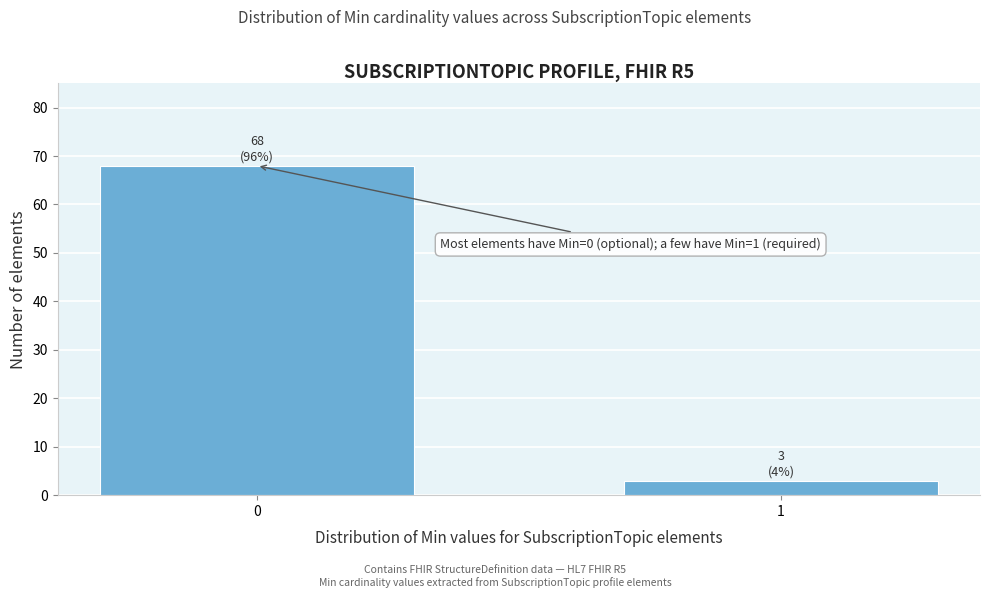

Reading left to right, what are all the values shown in this chart?

0=68	1=3